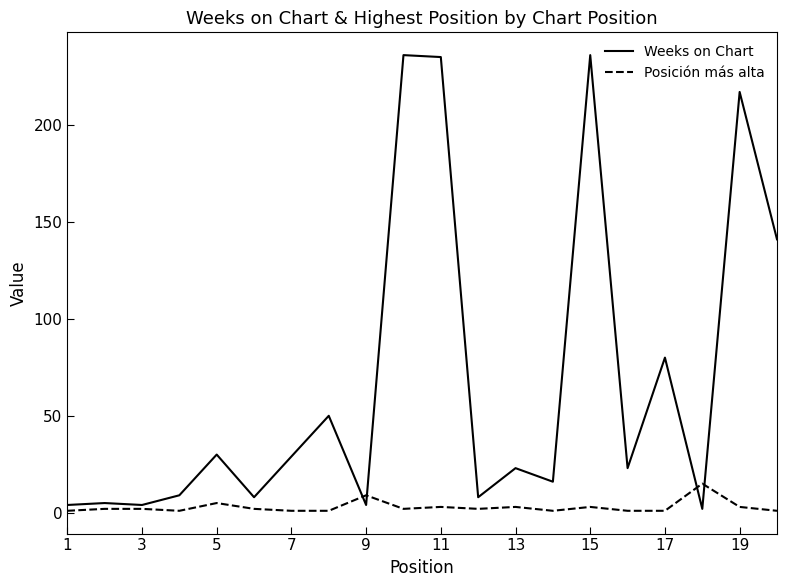

What is the smallest value displayed?

1